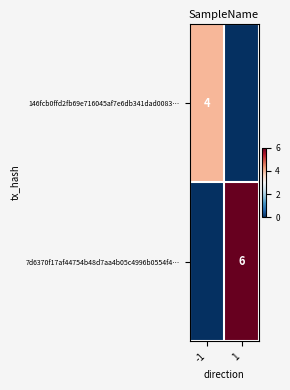

The value of 146fcb0ffd2fb69e716045af7e6db341dad0083… at -1 is 7. True or false?

False